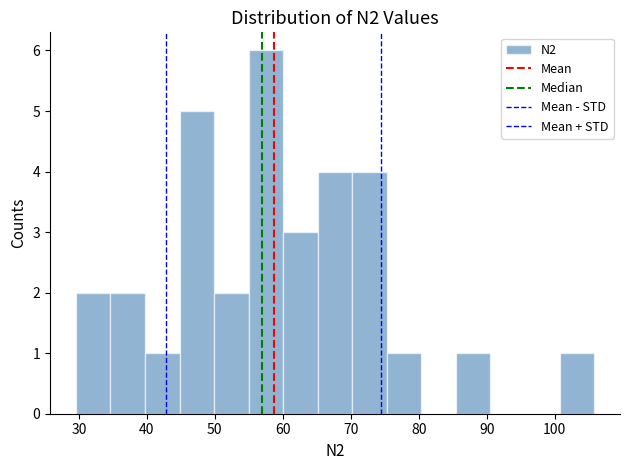

Which range on the x-axis has the tallest bar?

55 to 60